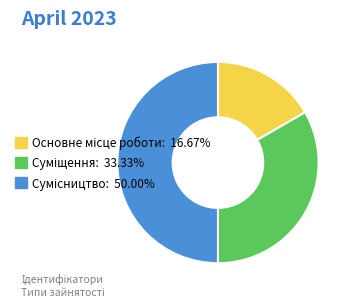

Is there a majority slice in this chart?

No